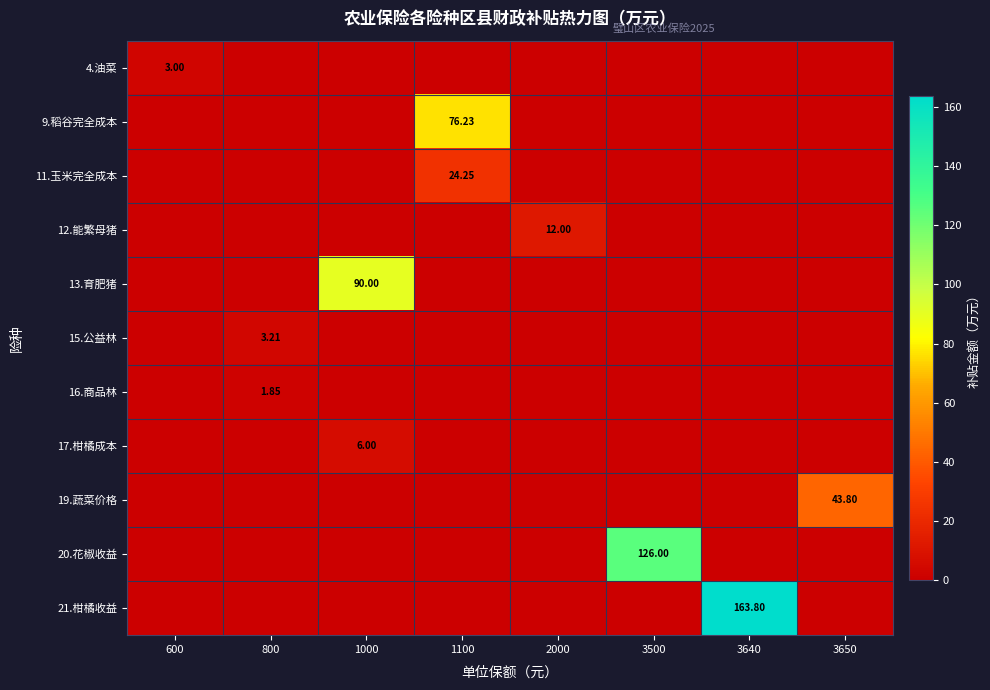

At how many categories does at least one series exceed 117?

2